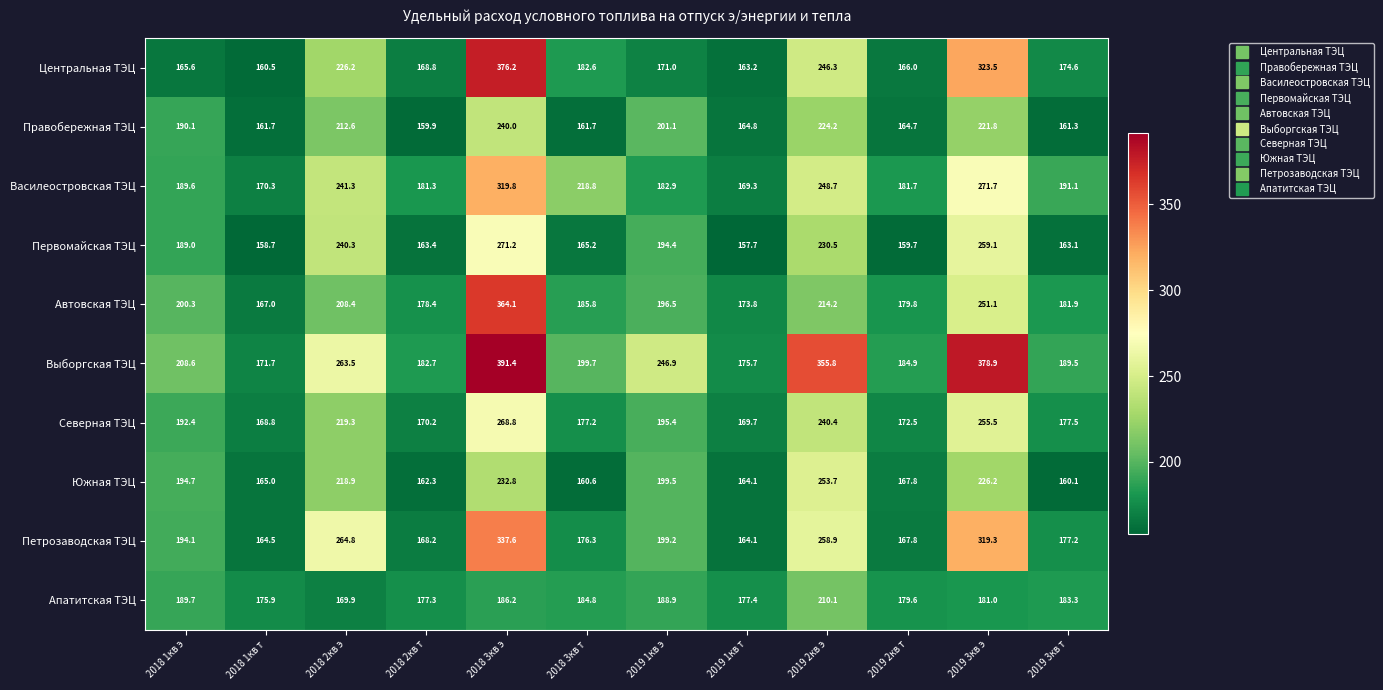

What is the difference between the maximum and second lowest values in the Северная ТЭЦ series?

99.1